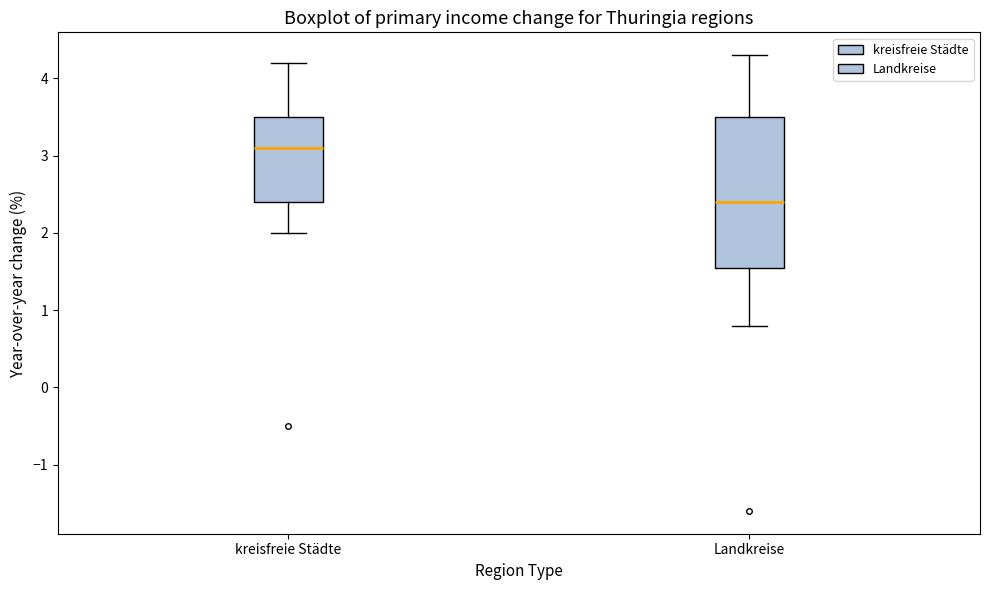

Reading left to right, read every box against the y-axis: the position of its median line, the range the box covers, and the ends of its whiskers. The values are not printed on the chart, so give them approximately, as read against the axis.

kreisfreie Städte: median 3.1, box 2.4 to 3.5, whiskers 2.0 to 4.2
Landkreise: median 2.4, box 1.6 to 3.5, whiskers 0.8 to 4.3